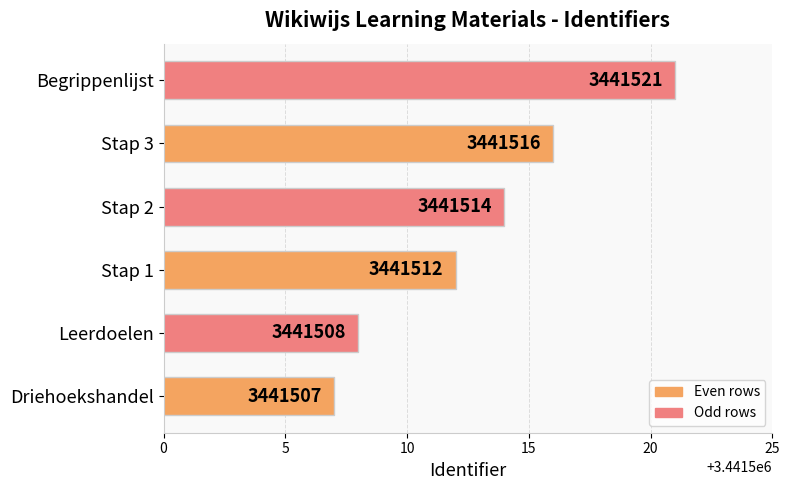

List the labels in order of value, largest first.

Begrippenlijst, Stap 3, Stap 2, Stap 1, Leerdoelen, Driehoekshandel